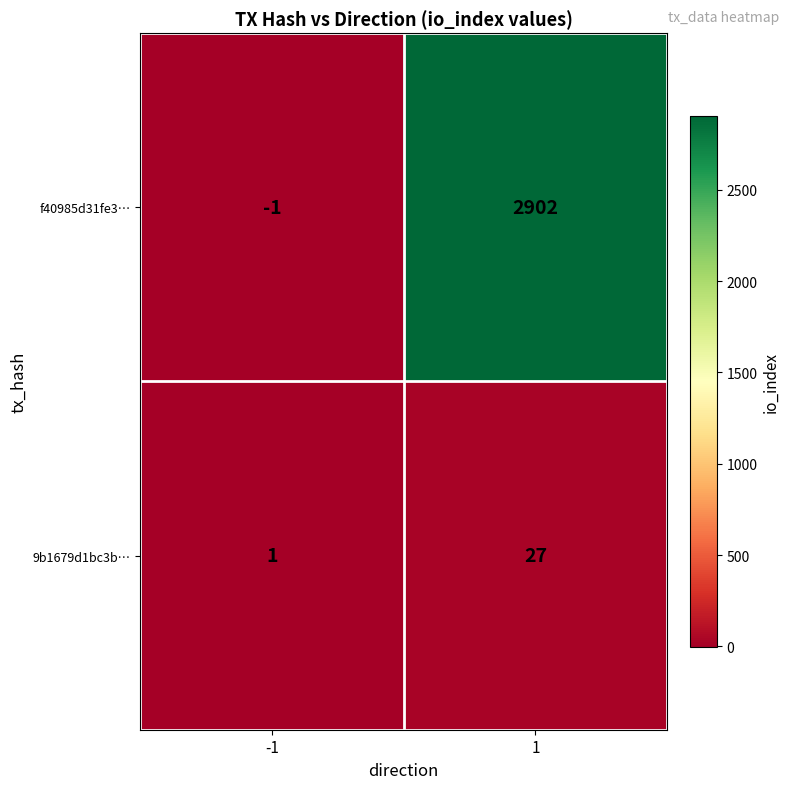

The value of f40985d31fe3… at 1 is 1884. True or false?

False